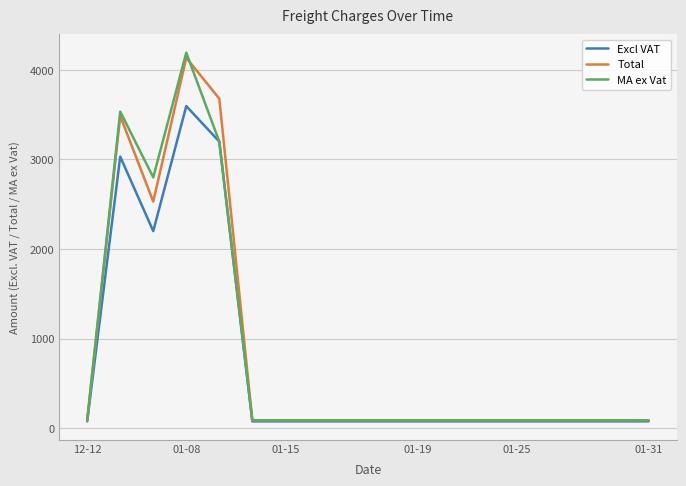

What is the highest value of the Total series?

4135.9